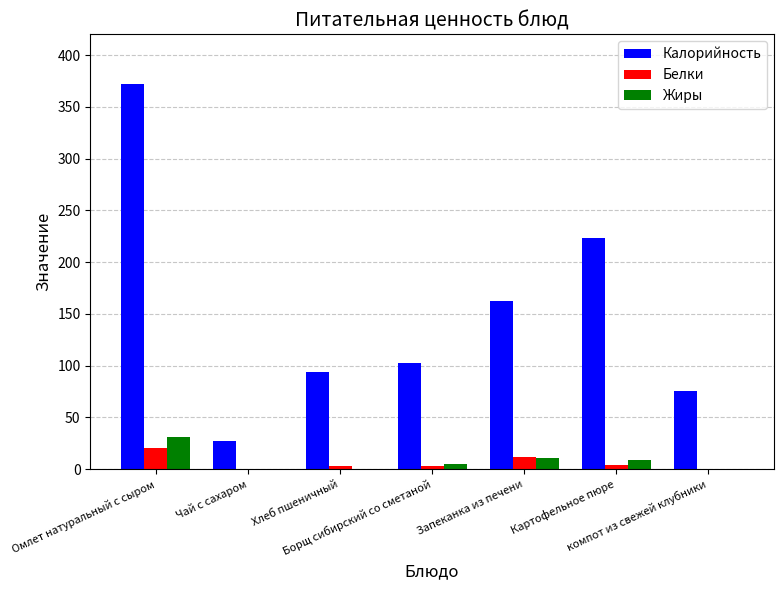

How many series are shown in this chart?

3